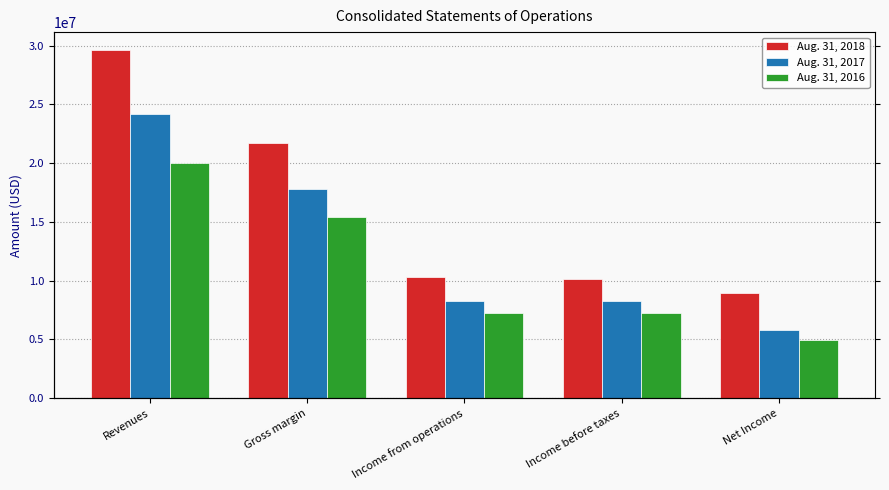

Rank the series at Income before taxes from highest to lowest value.

Aug. 31, 2018, Aug. 31, 2017, Aug. 31, 2016